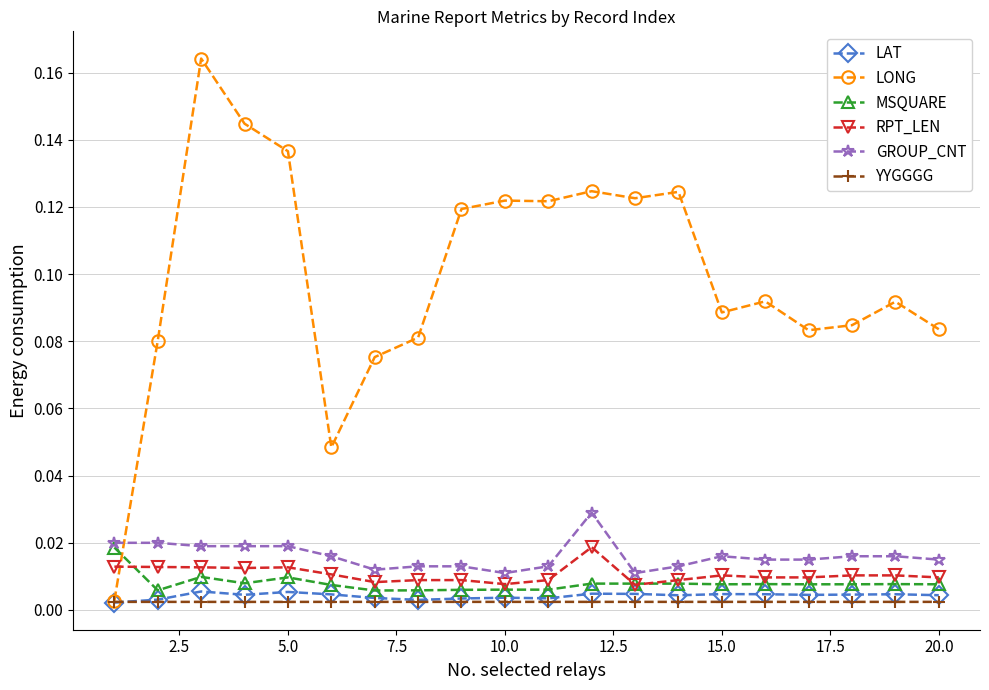

True or false: LONG has more than 2 points higher than both neighbors.

True